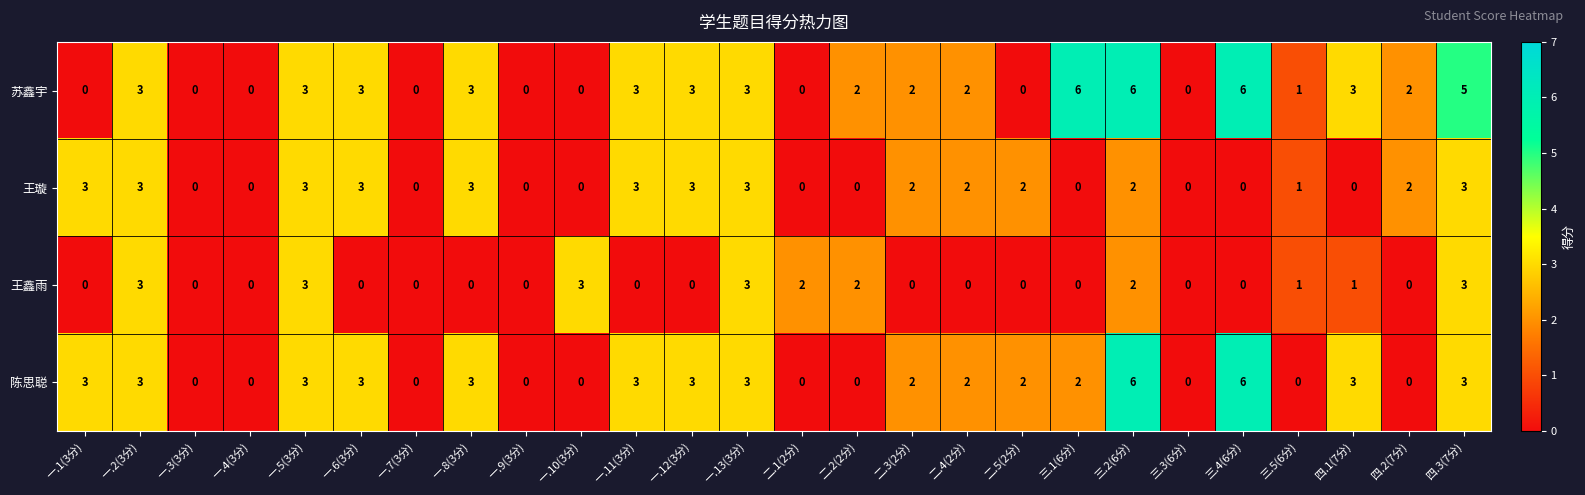

Which series changed the most between 一.1(3分) and 三.5(6分)?

陈思聪